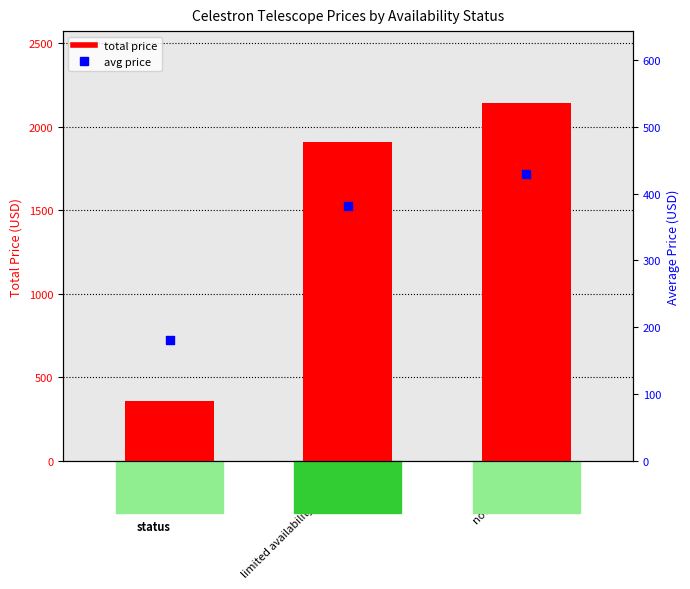

Which series has the largest total across all categories?

total price